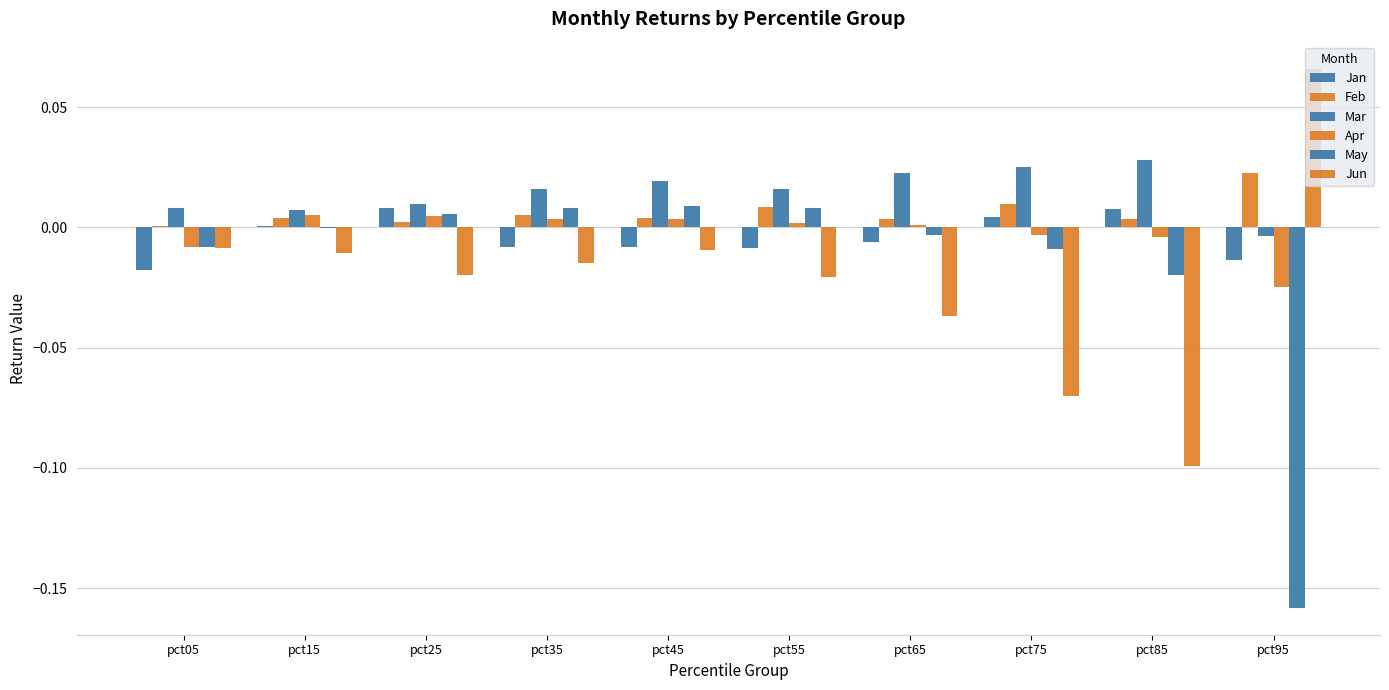

How many categories are shown in the chart?

10